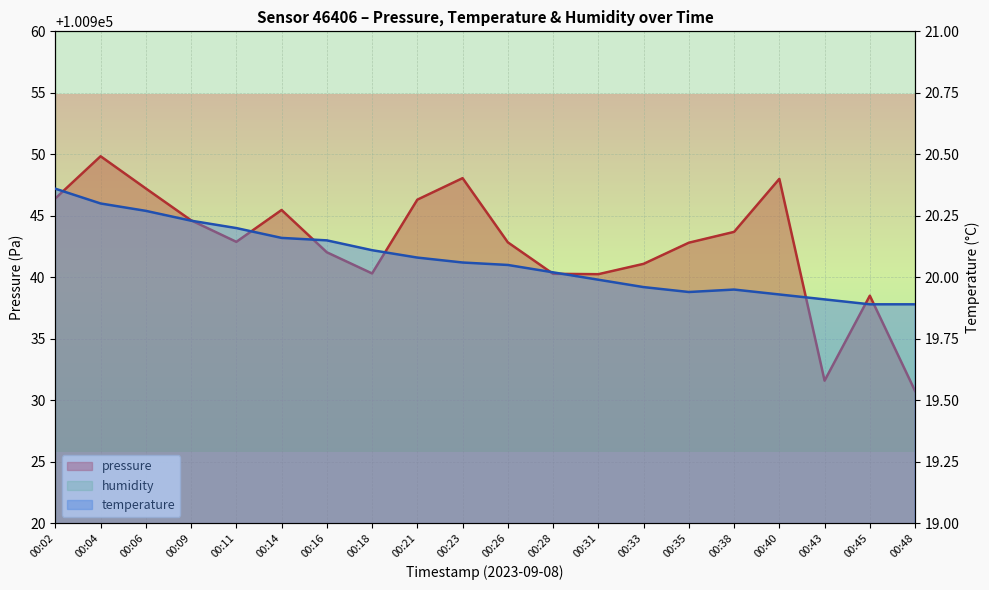

Reading left to right, list all the values displayed in this chart.

pressure: 00:02=100946.4	00:04=100949.8	00:06=100947.2	00:09=100944.6	00:11=100942.9	00:14=100945.5	00:16=100942.0	00:18=100940.3	00:21=100946.3	00:23=100948.1	00:26=100942.8	00:28=100940.3	00:31=100940.2	00:33=100941.1	00:35=100942.8	00:38=100943.7	00:40=100948.0	00:43=100931.6	00:45=100938.5	00:48=100930.8
temperature: 00:02=20.4	00:04=20.3	00:06=20.3	00:09=20.2	00:11=20.2	00:14=20.2	00:16=20.1	00:18=20.1	00:21=20.1	00:23=20.1	00:26=20.1	00:28=20.0	00:31=20.0	00:33=20.0	00:35=19.9	00:38=19.9	00:40=19.9	00:43=19.9	00:45=19.9	00:48=19.9